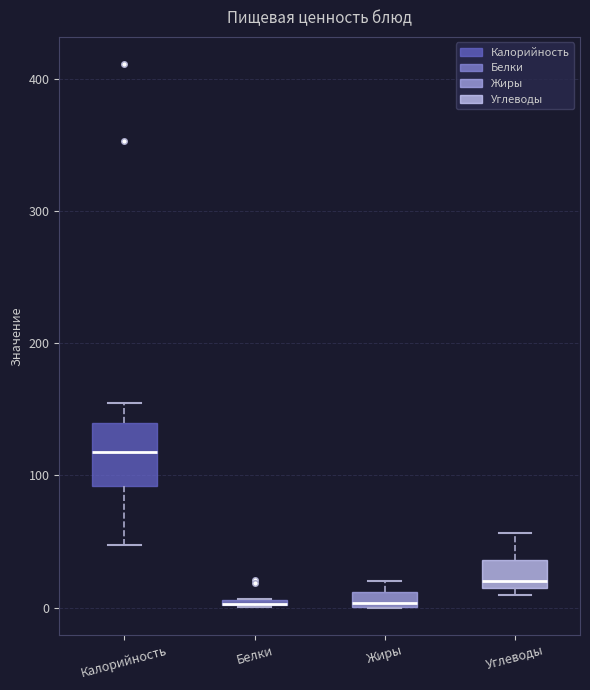

Where does the lower whisker of the box for Калорийность end on the y-axis? The values are not printed on the chart, so give them approximately, as read against the axis.

50